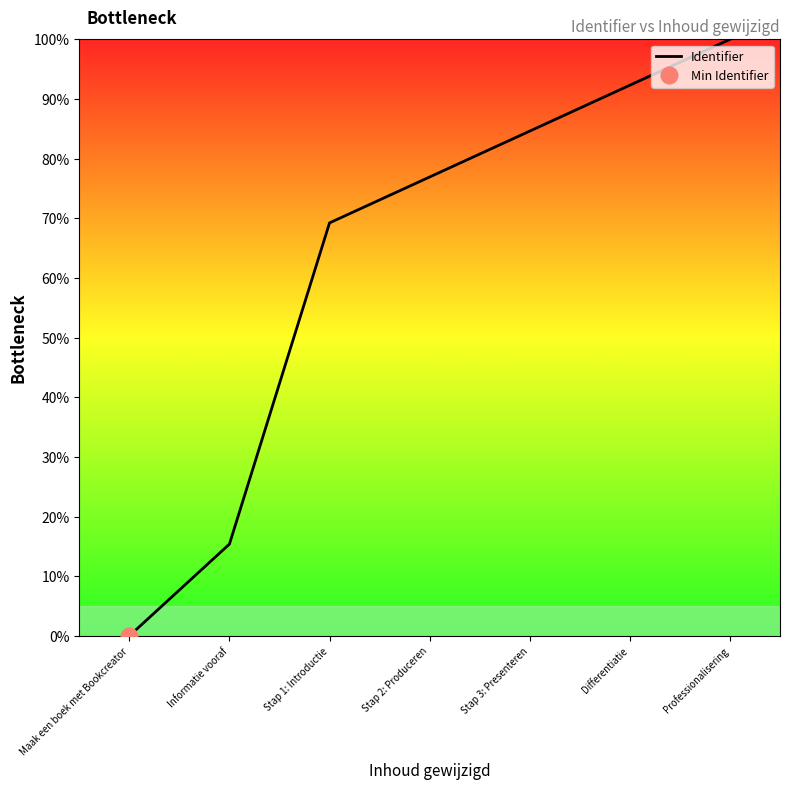

Rank the categories by value from highest to lowest.

Professionalisering, Differentiatie, Stap 3: Presenteren, Stap 2: Produceren, Stap 1: Introductie, Informatie vooraf, Maak een boek met Bookcreator